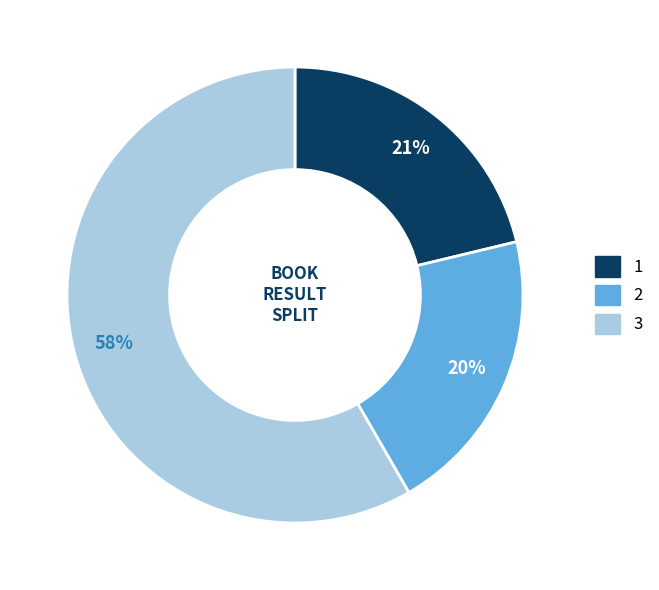

Which slice is the smallest?

2